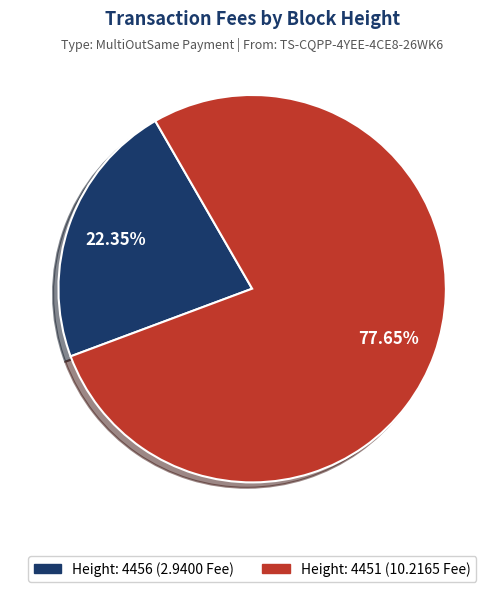

Is there a majority slice in this chart?

Yes